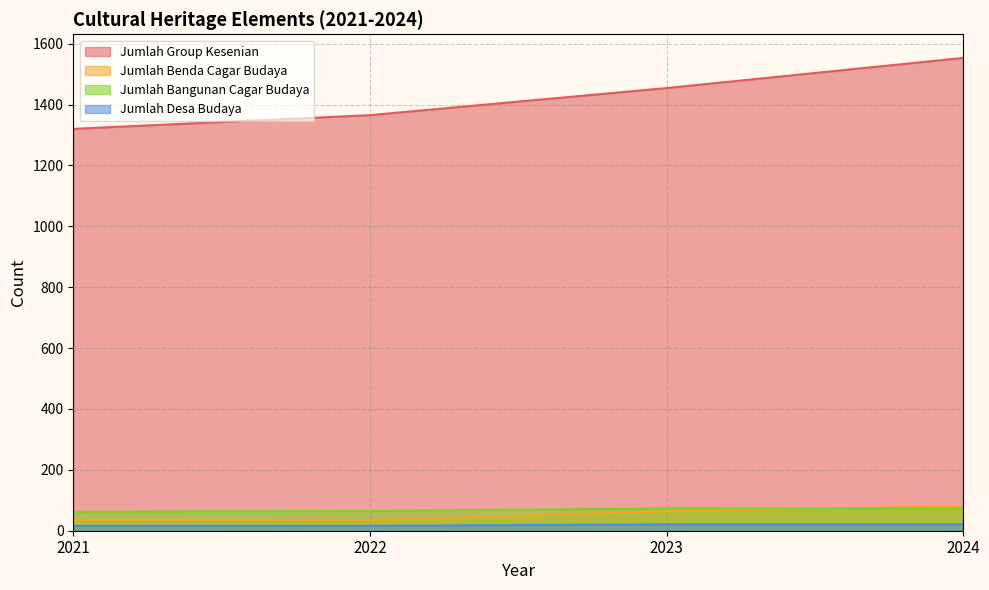

Is it true that Jumlah Group Kesenian equals 2062 at 2023?

False